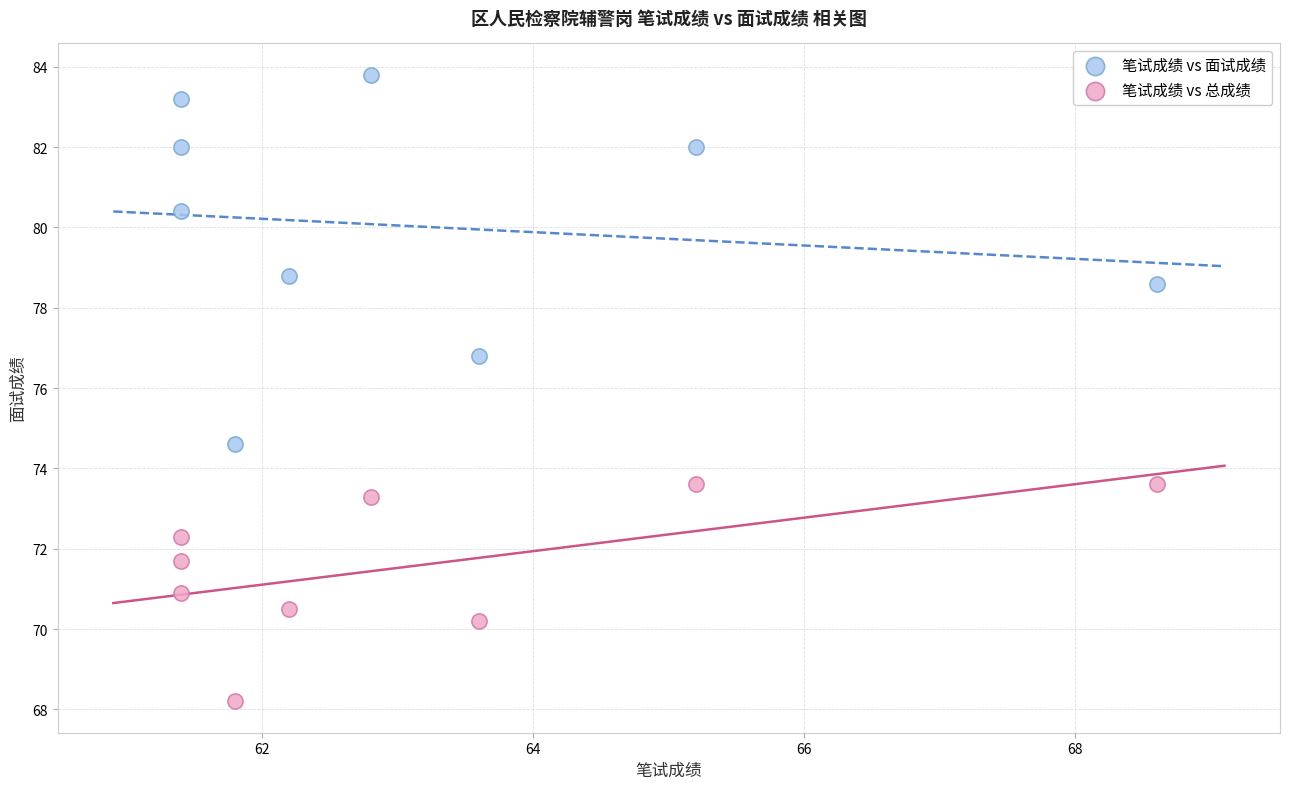

Across all data points, what is the range of X values (max minus min)?

7.2